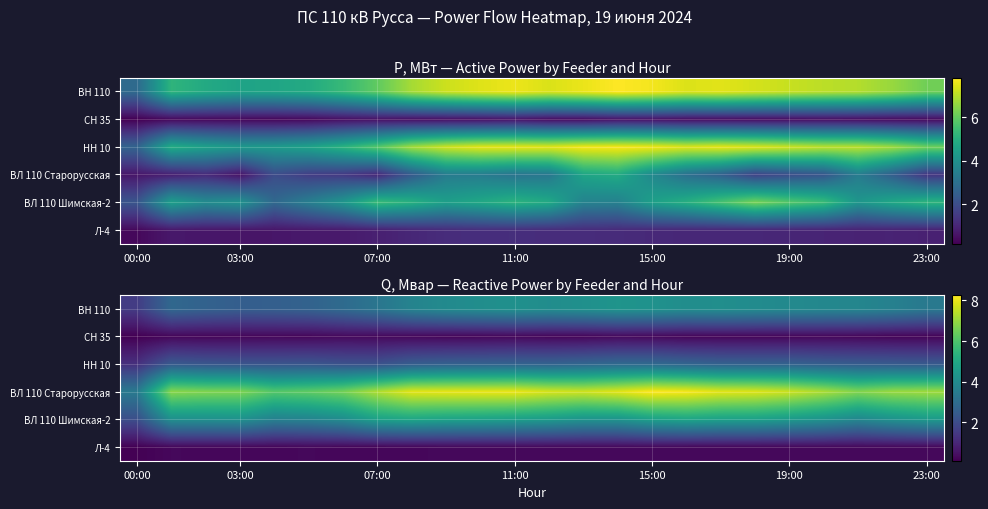

Count the number of categories in the chart.

24